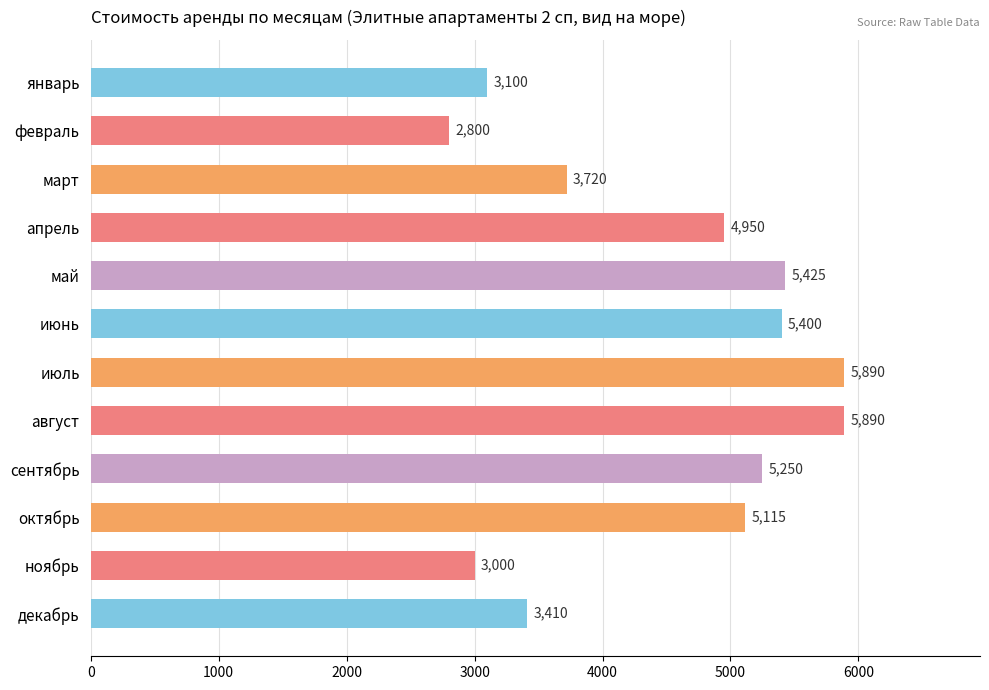

How many bars are there in total?

12